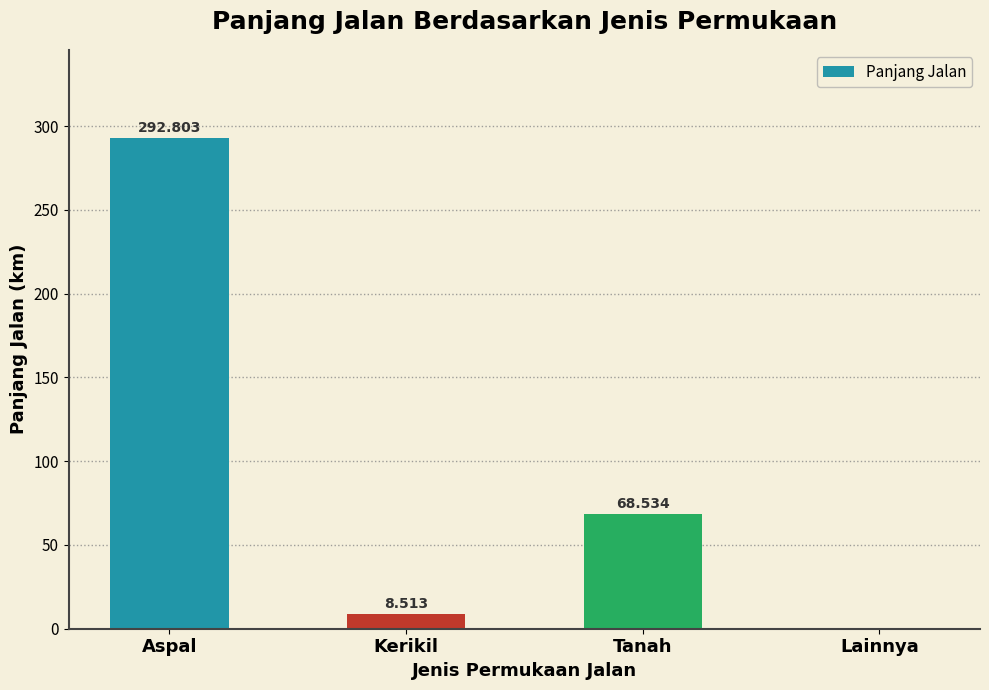

Between Tanah and Aspal, which is larger?

Aspal